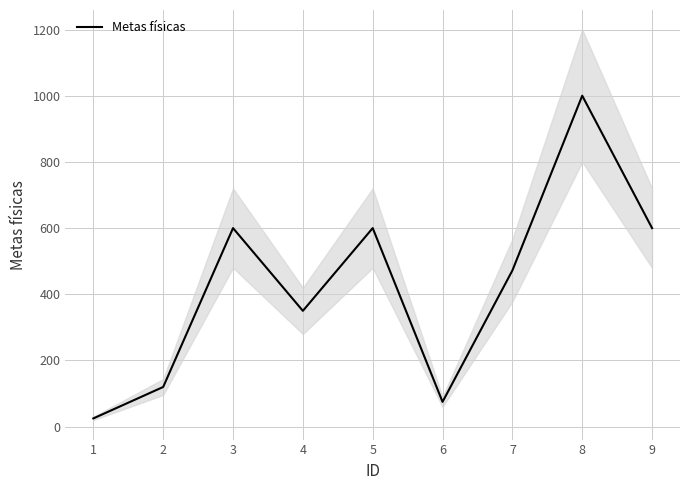

What is the difference between the values at 5 and 7?

128